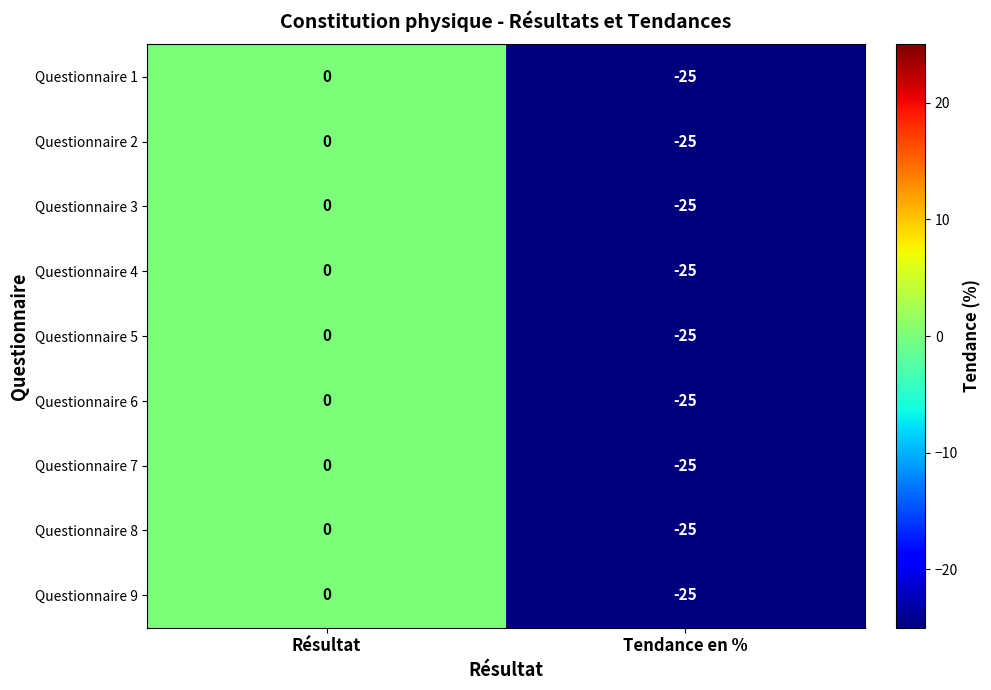

What value does the Questionnaire 7 series have at Tendance en %, to the nearest 5?

-25